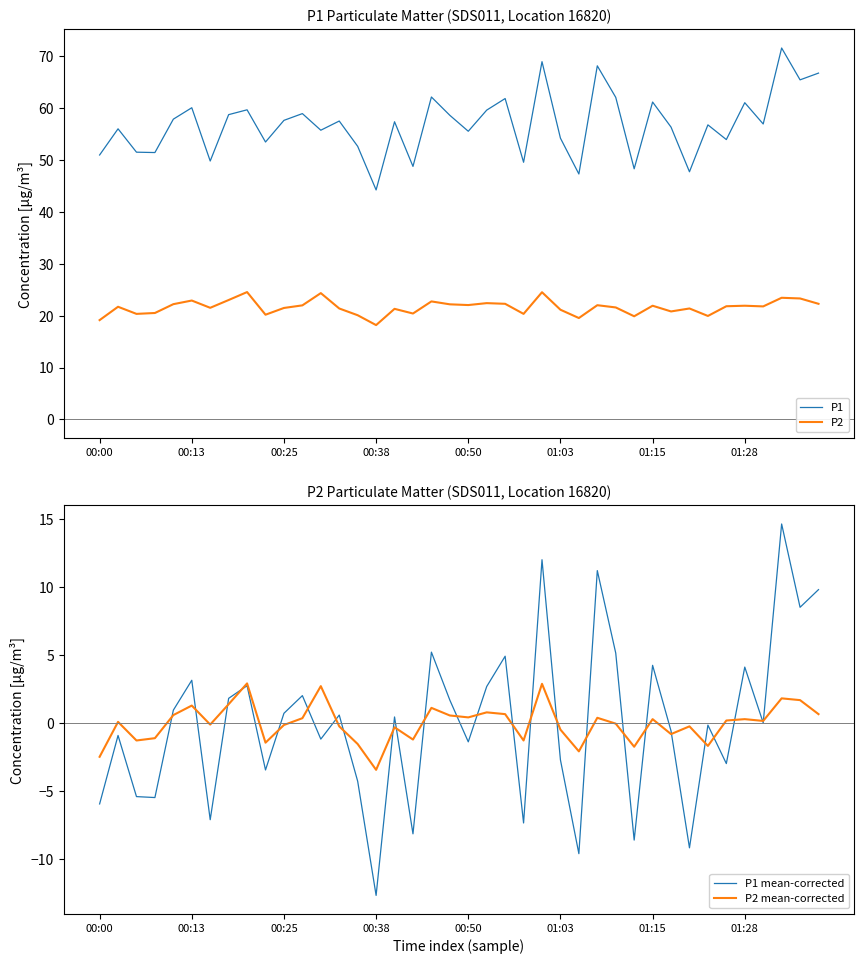

True or false: P1 and P2 intersect in this chart.

False